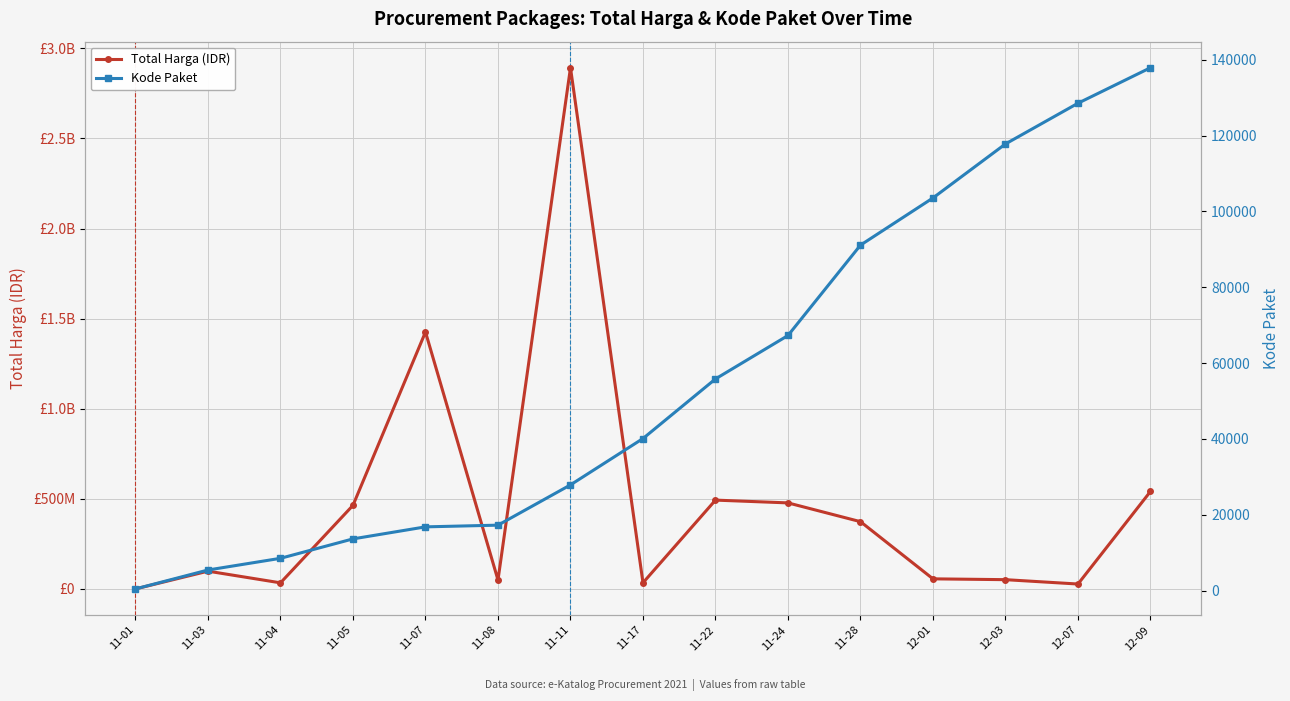

What is the sum of all Total Harga (IDR) values?

7019361010